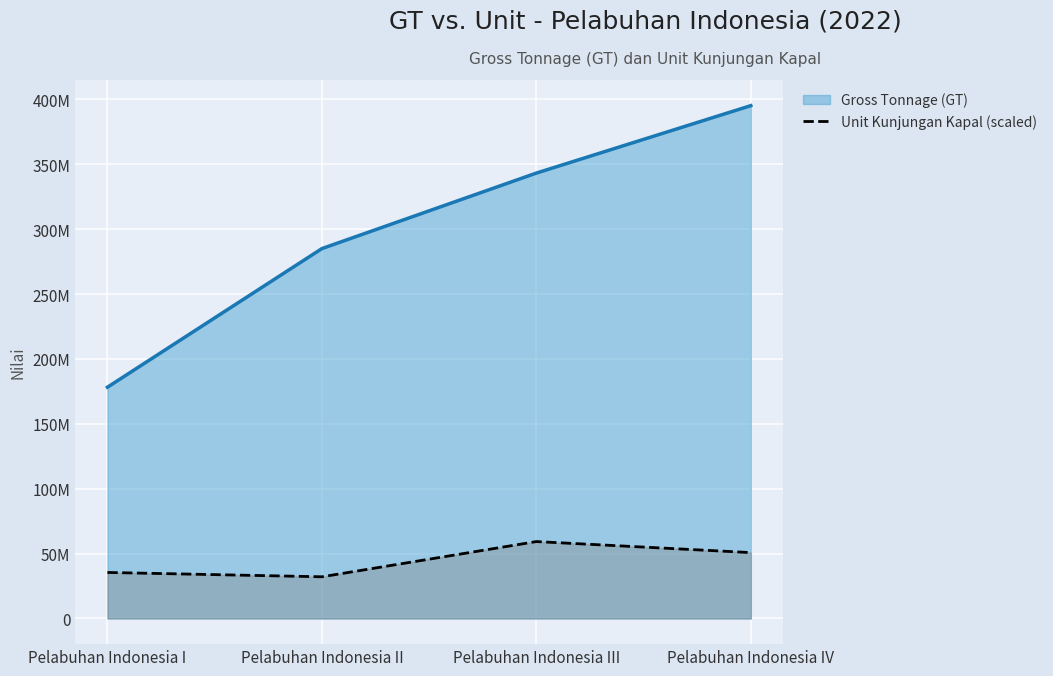

Where does the data first go above 50787938?

Pelabuhan Indonesia III